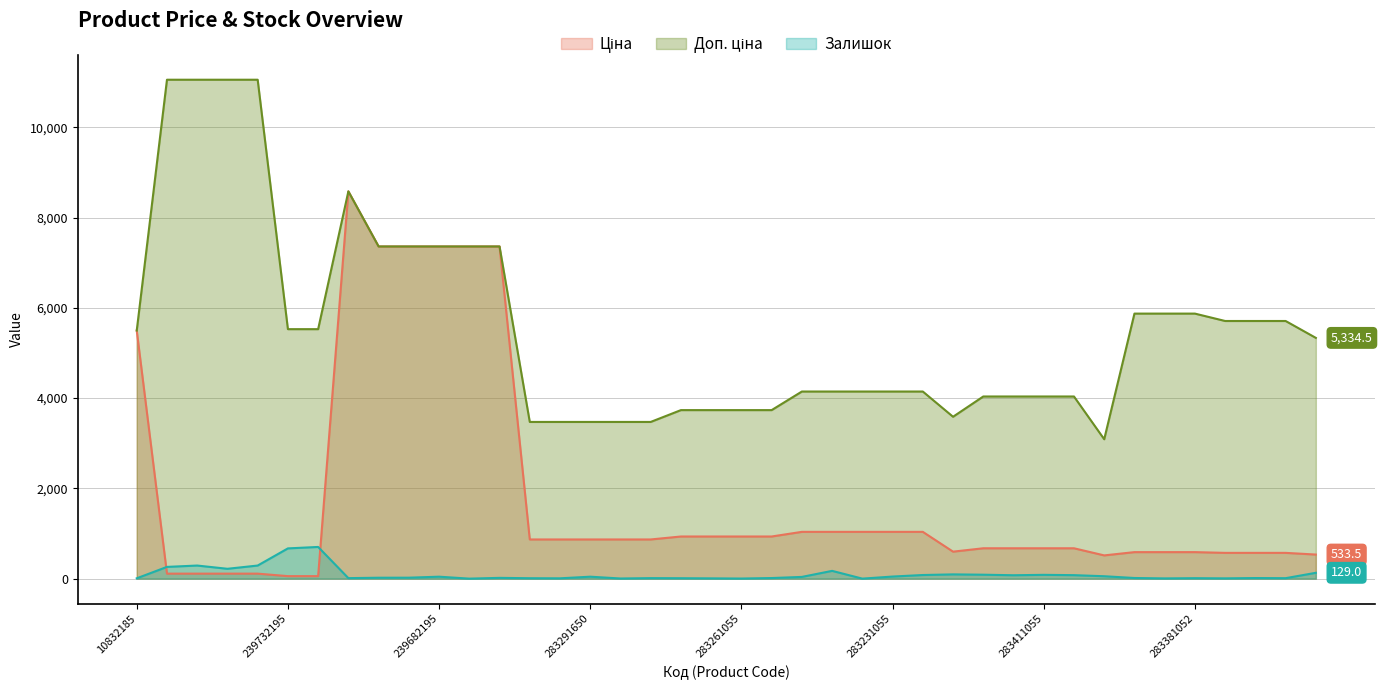

Reading left to right, what are all the values shown in this chart?

Ціна: 5497.3	110.5	110.5	110.5	110.5	55.3	55.3	8581.1	7360.2	7360.2	7360.2	7360.2	7360.2	868.0	868.0	868.0	868.0	868.0	933.5	933.5	933.5	933.5	1036.5	1036.5	1036.5	1036.5	1036.5	597.8	672.7	672.7	672.7	672.7	514.7	587.3	587.3	587.3	570.9	570.9	570.9	533.5
Доп. ціна: 5497.3	11055.0	11055.0	11055.0	11055.0	5528.0	5528.0	8581.1	7360.2	7360.2	7360.2	7360.2	7360.2	3472.1	3472.1	3472.1	3472.1	3472.1	3734.2	3734.2	3734.2	3734.2	4145.9	4145.9	4145.9	4145.9	4145.9	3586.7	4036.0	4036.0	4036.0	4036.0	3088.4	5872.6	5872.6	5872.6	5708.9	5708.9	5708.9	5334.5
Залишок: 7.0	260.0	290.0	218.0	290.0	670.0	702.0	11.0	20.0	21.0	43.0	0.0	17.0	9.0	7.0	43.0	3.0	11.0	9.0	6.0	2.0	13.0	38.0	172.0	0.0	46.0	80.0	94.0	87.0	75.0	84.0	77.0	53.0	14.0	5.0	10.0	6.0	13.0	10.0	129.0